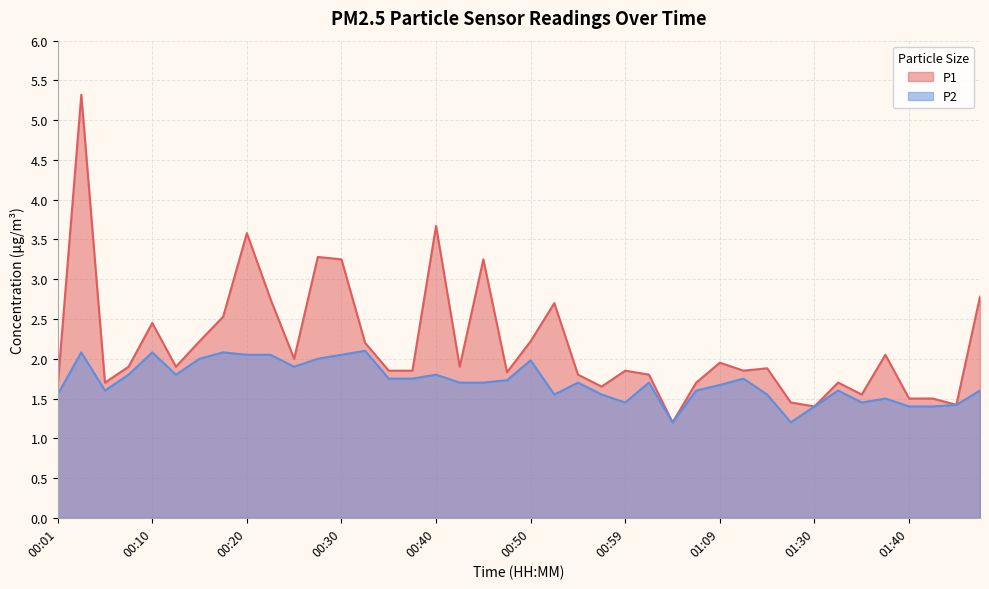

In P2, how many points are higher than both neighbors (excluding endpoints)?

11